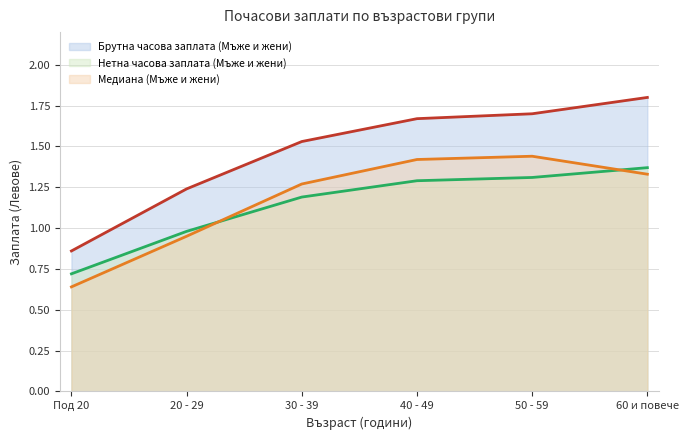

True or false: Медиана (Мъже и жени) and Брутна часова заплата (Мъже и жени) intersect in this chart.

False